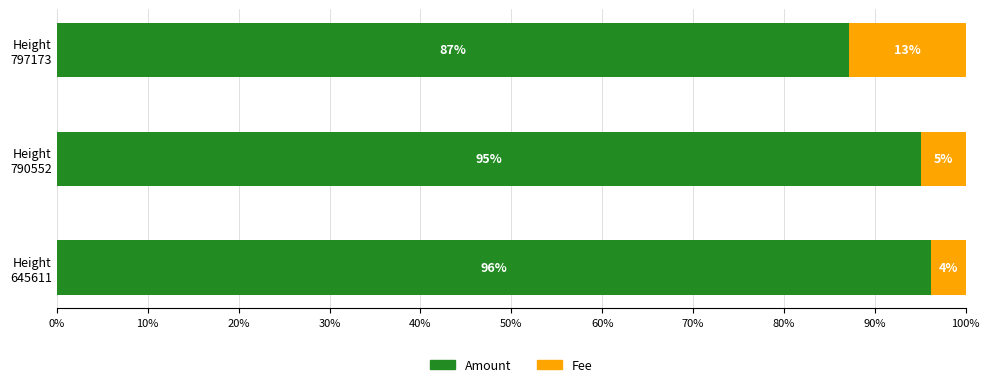

What is the maximum value for Amount?

96.2